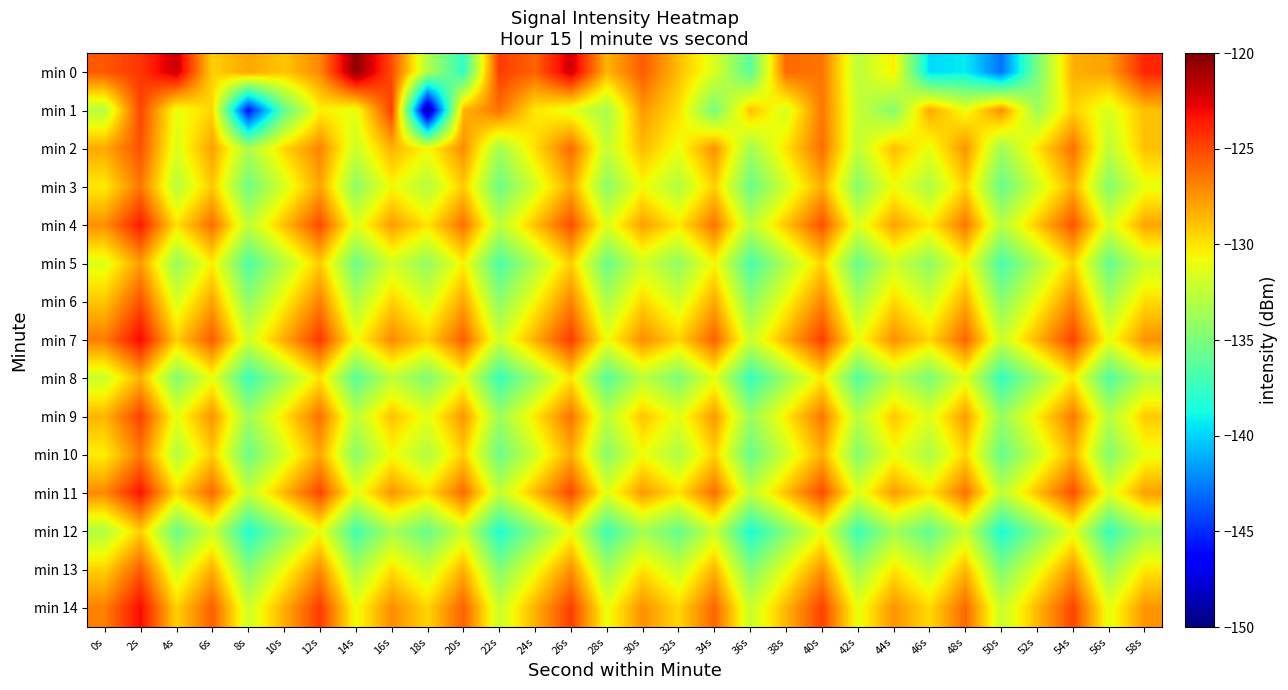

At which category does the chart reach its minimum across all series?

18s